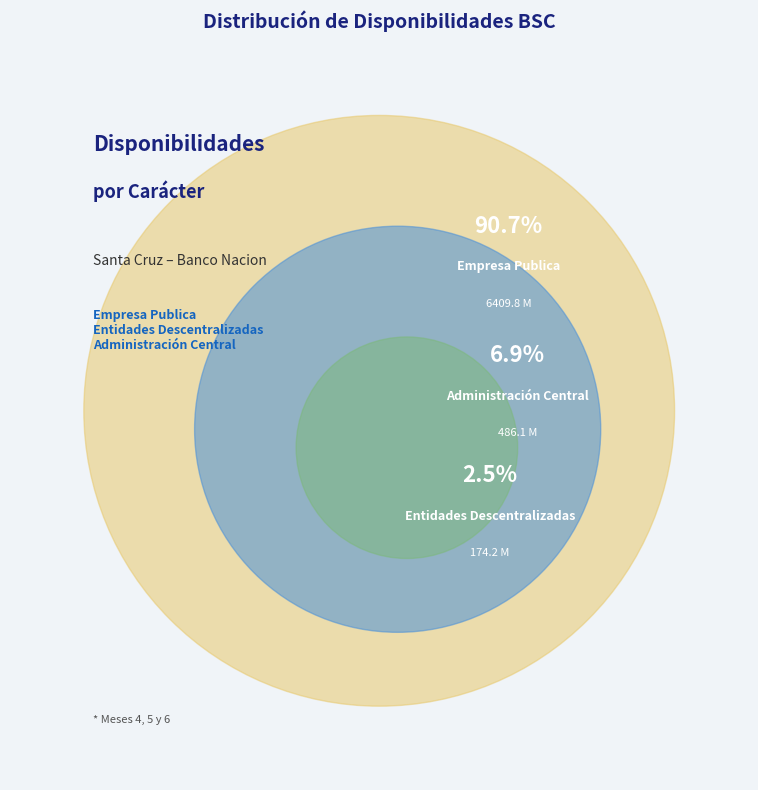

Combined, what portion of the pie is Empresa Publica and Administración Central?

97.5%